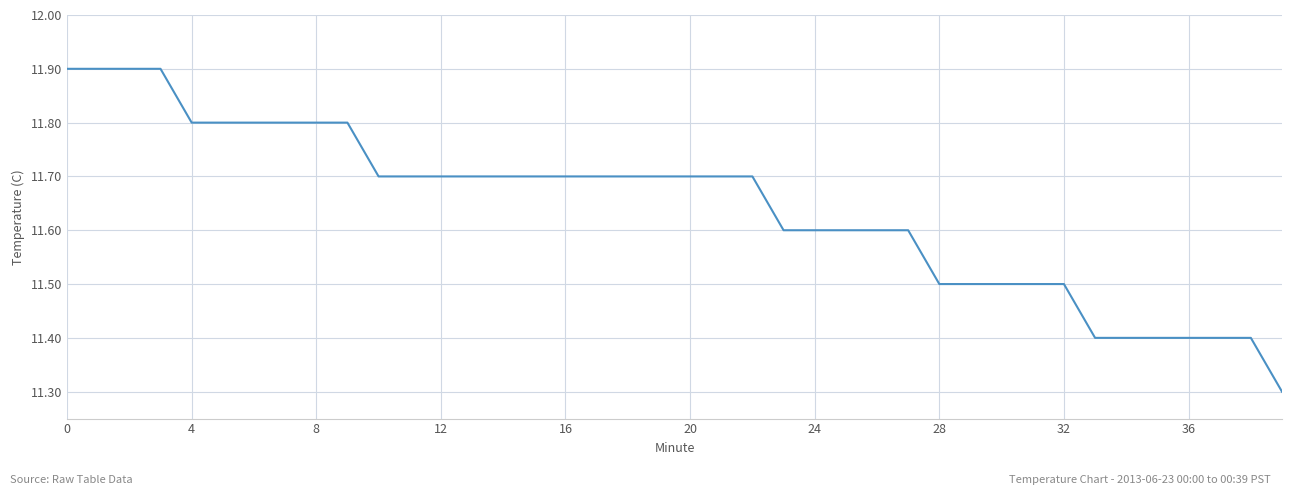

What is the difference between the maximum and minimum values?

0.6